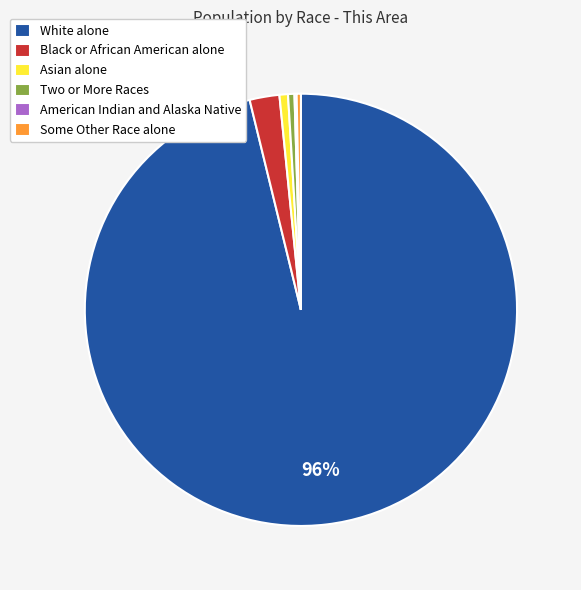

Is the sum of Two or More Races and Black or African American alone greater than half?

No